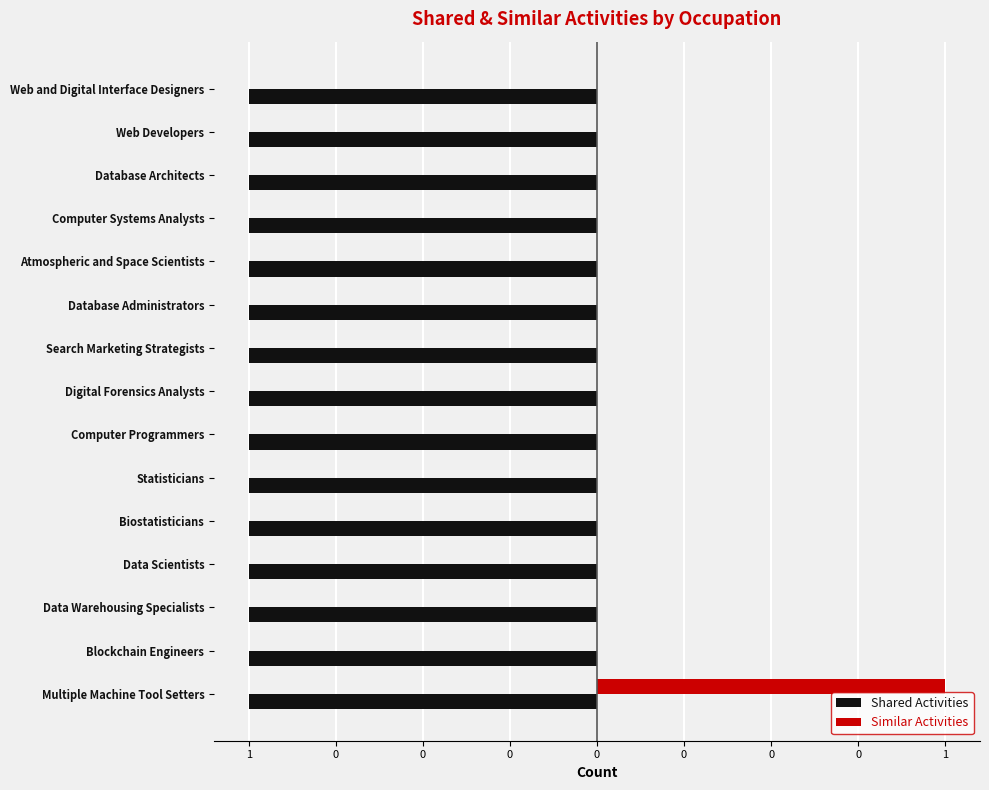

What are all the series names shown in the legend?

Shared Activities, Similar Activities